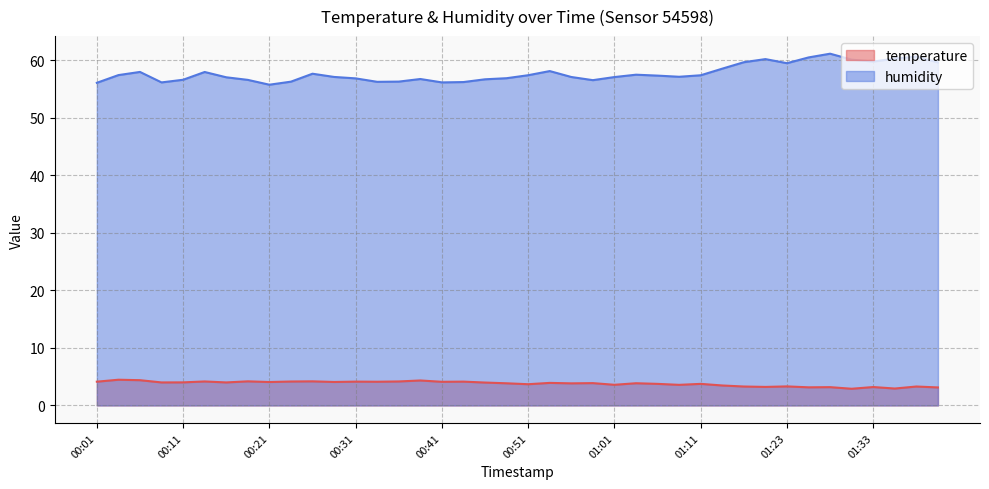

What is the total value across all series at 01:33?

63.0